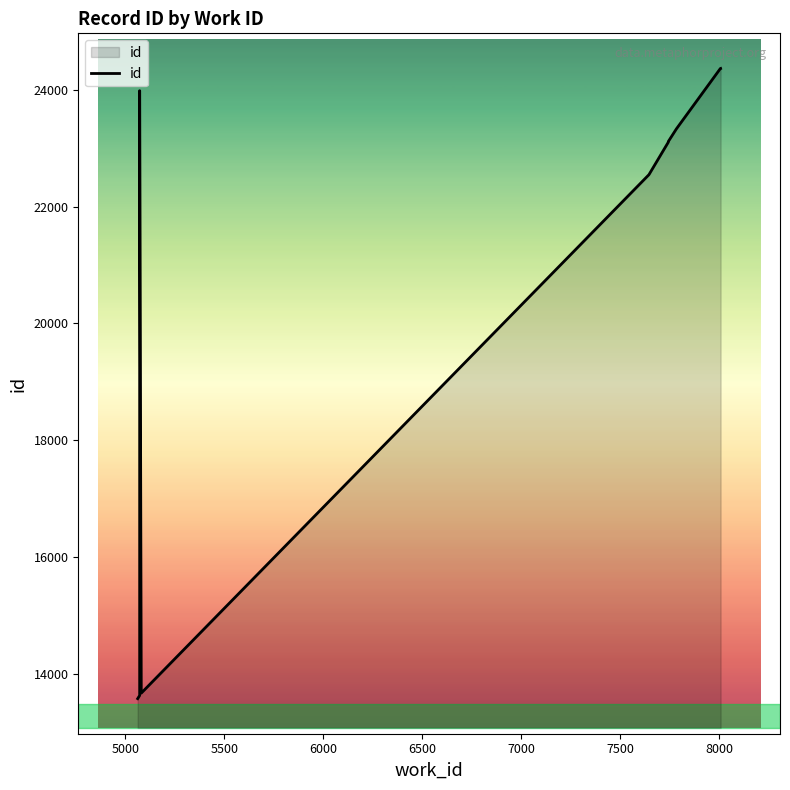

What is the difference between the second highest and minimum values?

10779